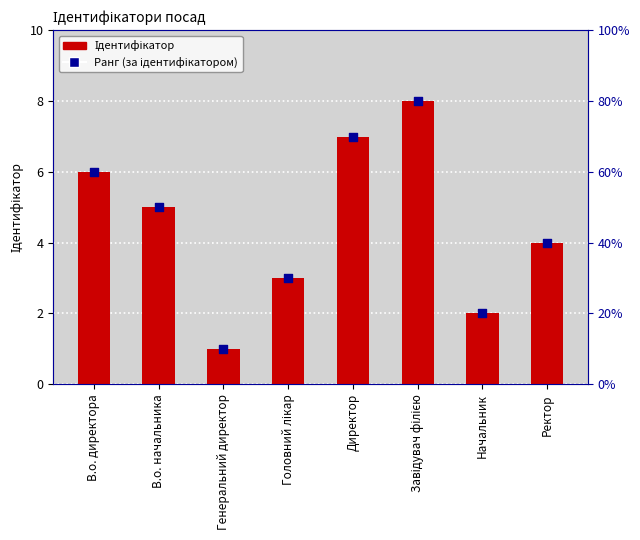

What are all the series names shown in the legend?

Ідентифікатор, Ранг (за ідентифікатором)